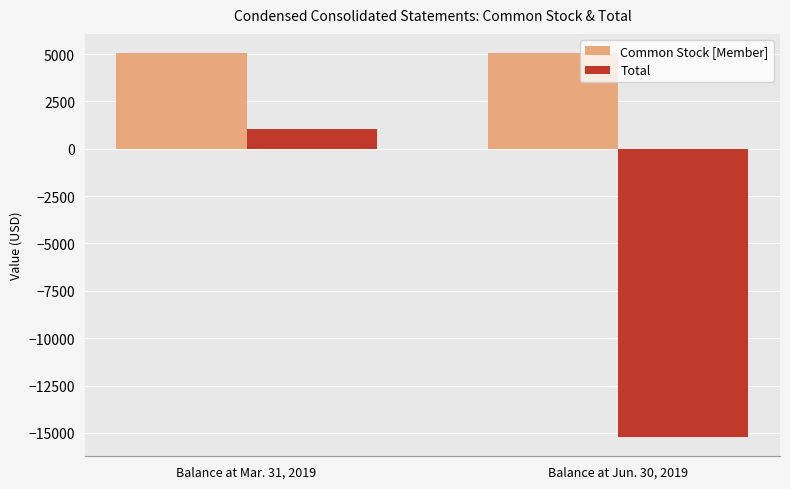

What is the sum of the Total values at Balance at Mar. 31, 2019 and Balance at Jun. 30, 2019?

-14171